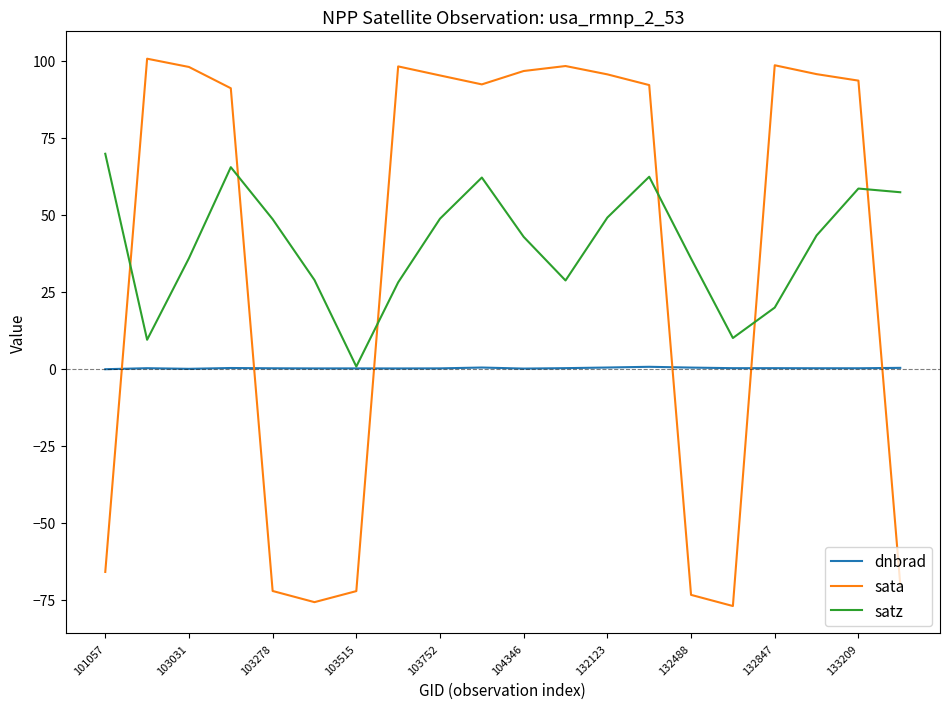

What is the highest value of the sata series?

100.7